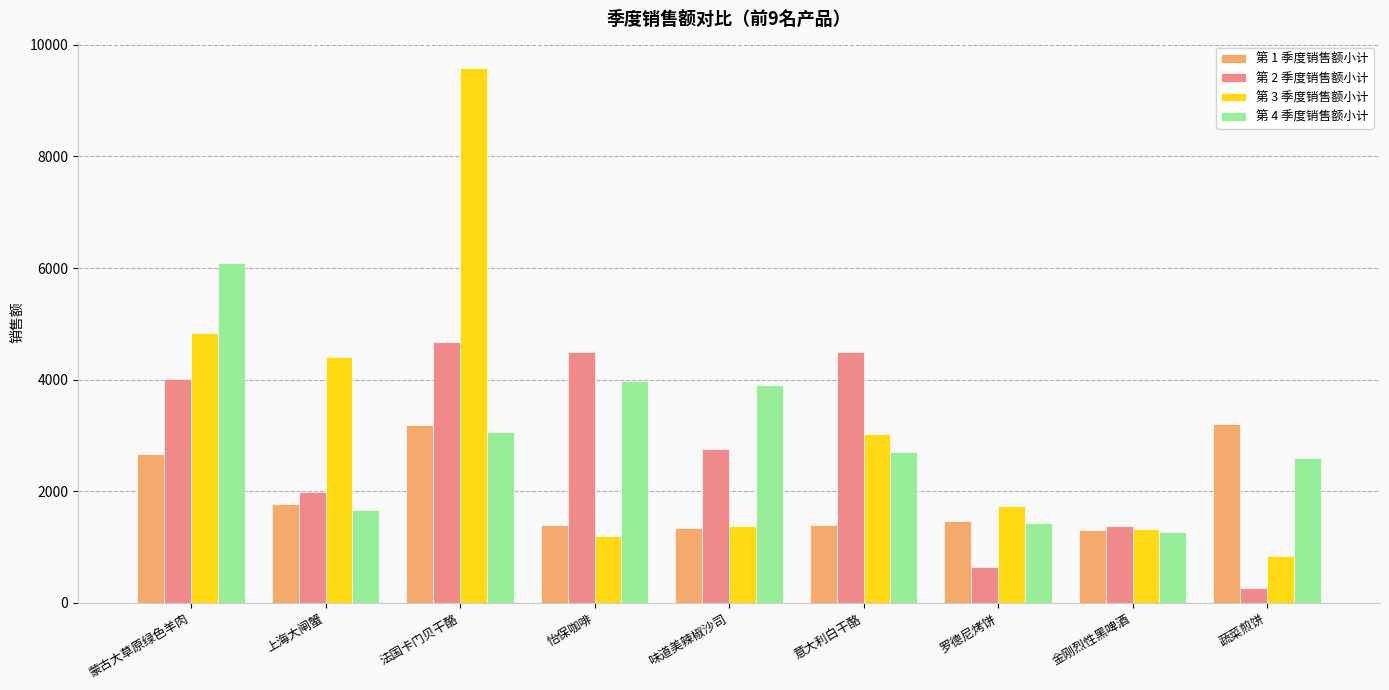

How many groups of bars are there?

9